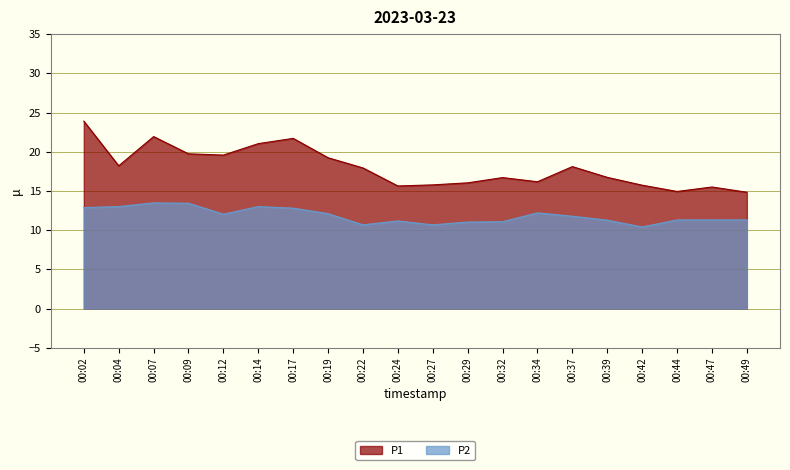

At which category does P2 reach its first local valley?

00:12